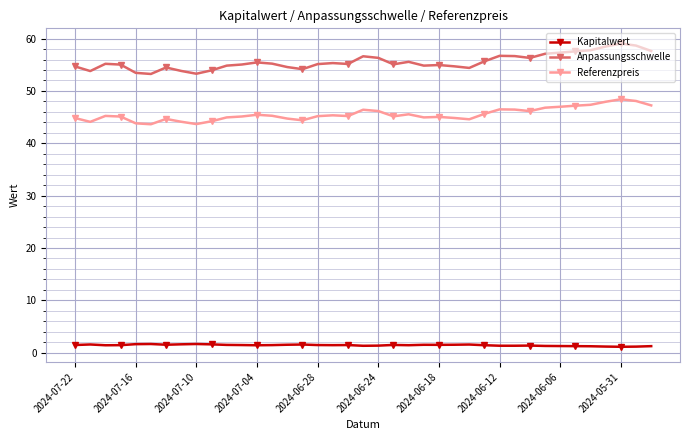

What are all the series names shown in the legend?

Kapitalwert, Anpassungsschwelle, Referenzpreis